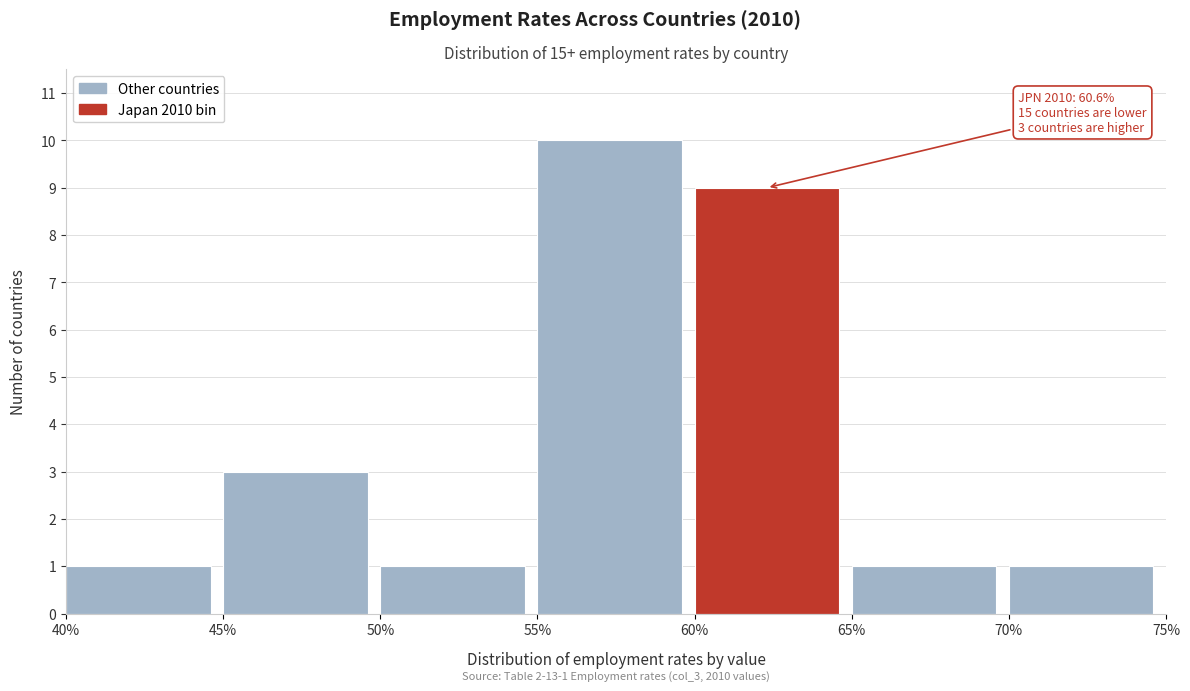

Which range on the x-axis has the tallest bar?

55% to 60%